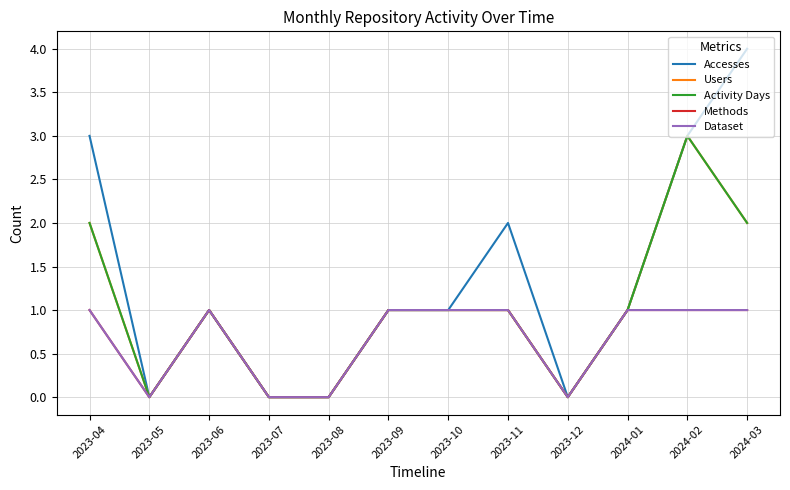

Does the chart have visible grid lines?

Yes